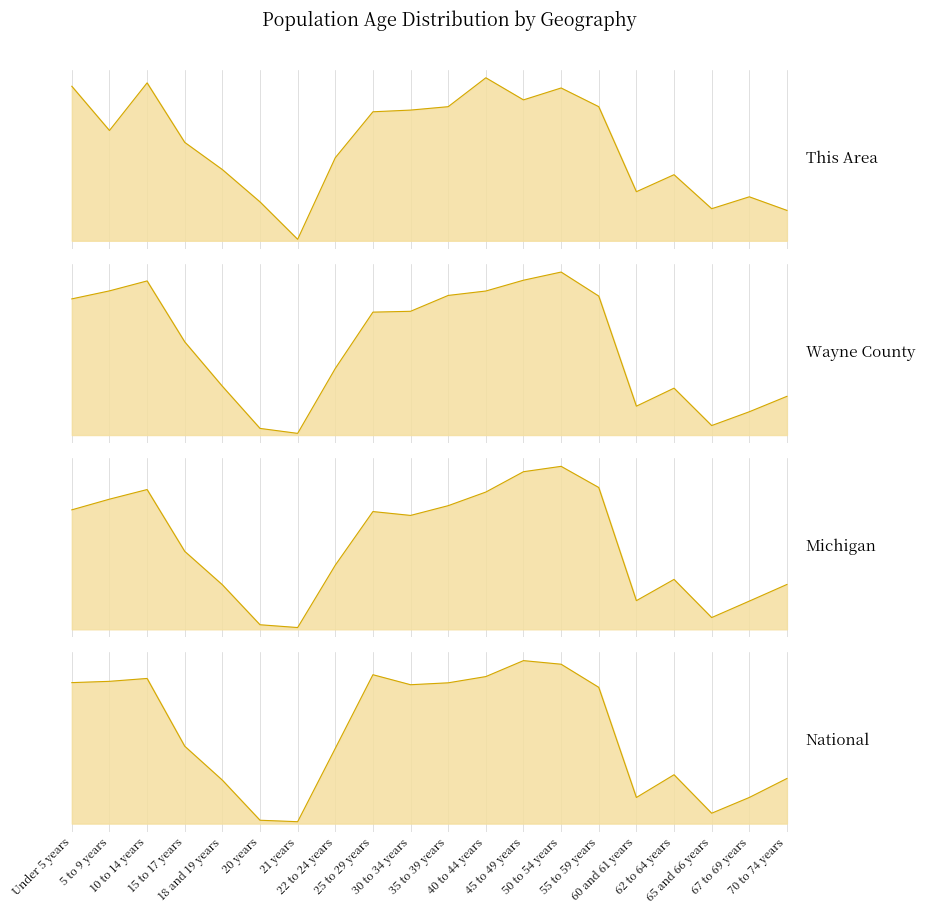

What is the sum of the This Area values at 62 to 64 years and 22 to 24 years?

120